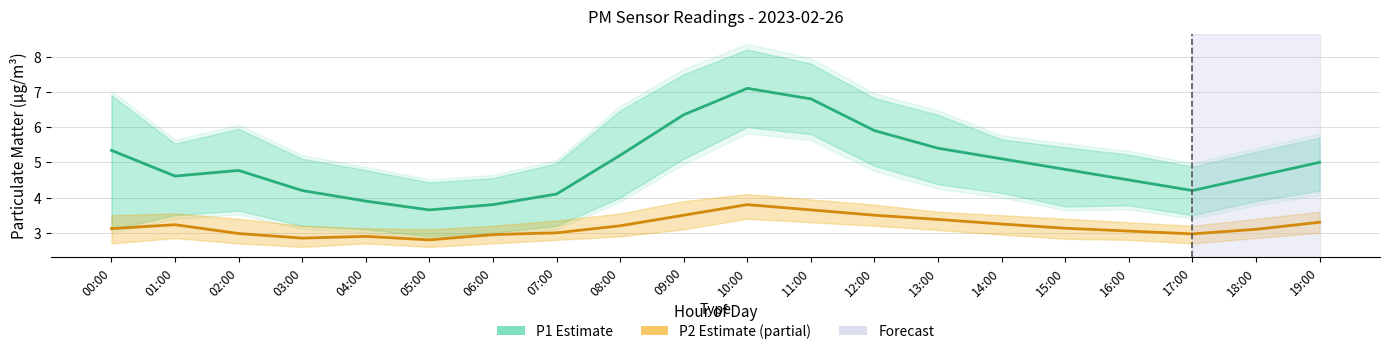

How many series are shown in this chart?

2